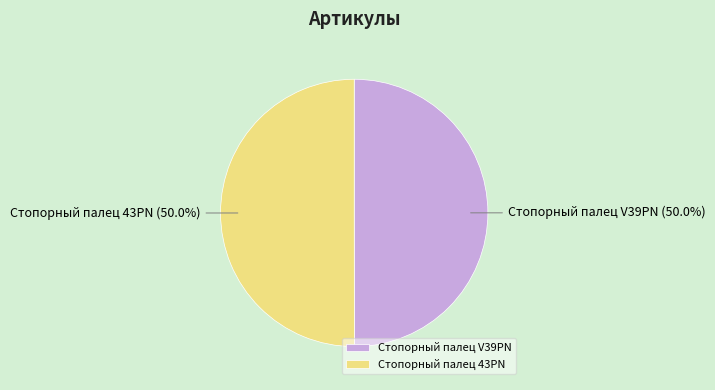

How many segments does this pie chart have?

2